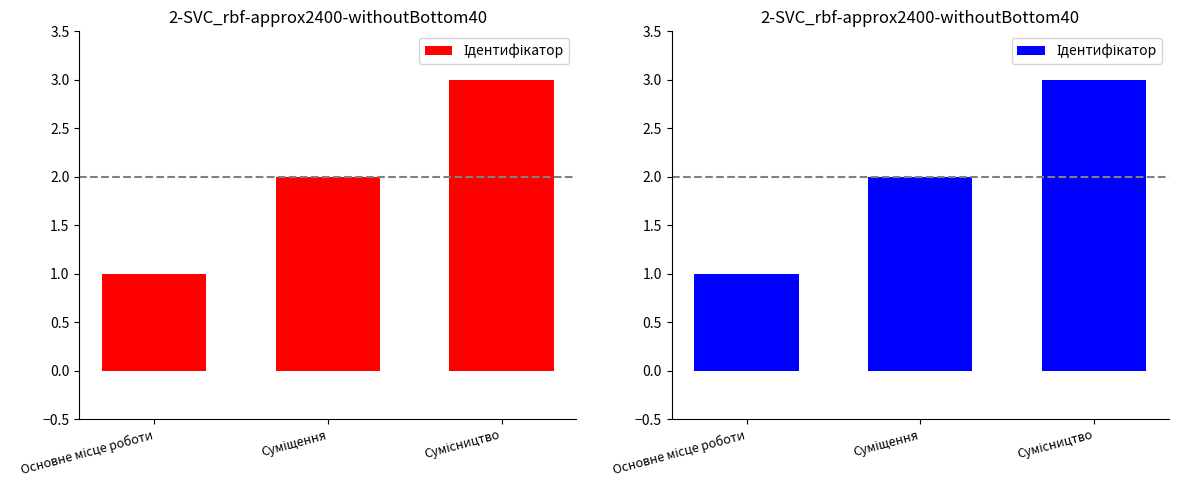

What is the label of the 2nd bar from the left?

Суміщення